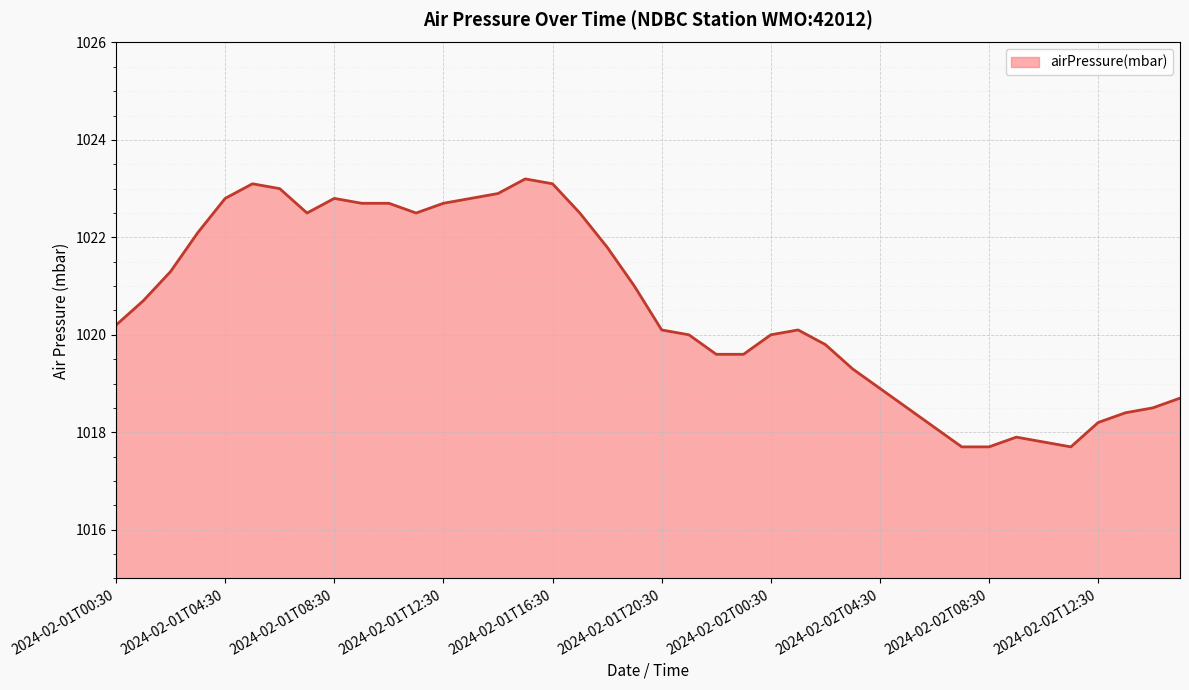

What is the smallest value displayed?

1017.7